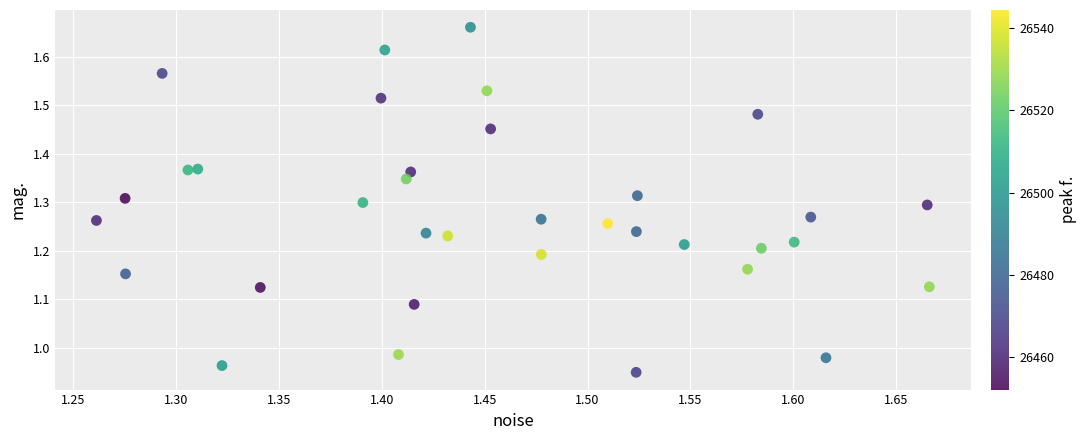

What is the range of X values (max minus min)?

0.4